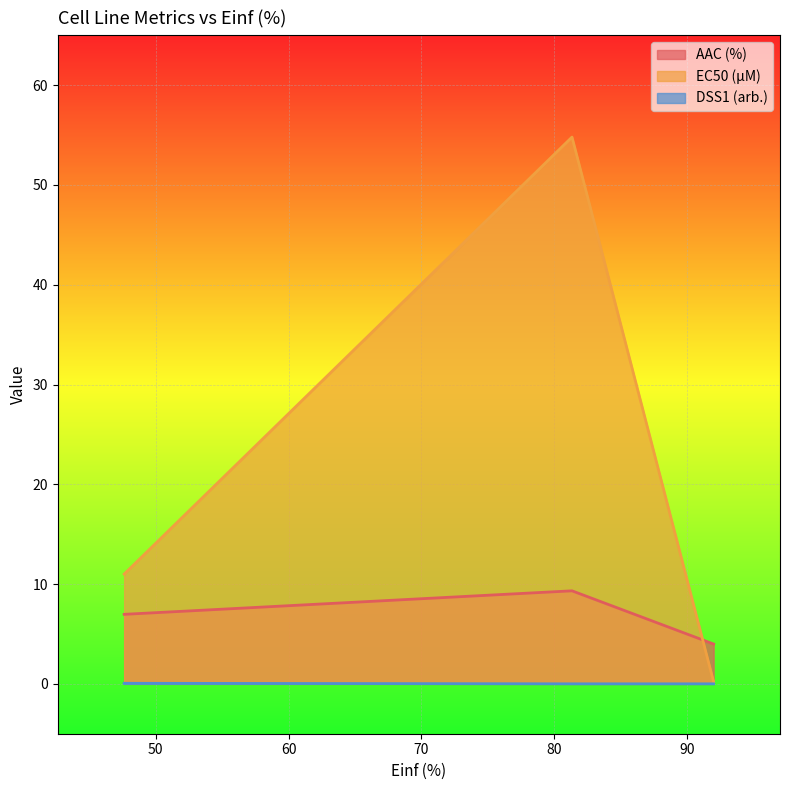

True or false: EC50 (µM) has a value of 11.0 at 47.619.

True